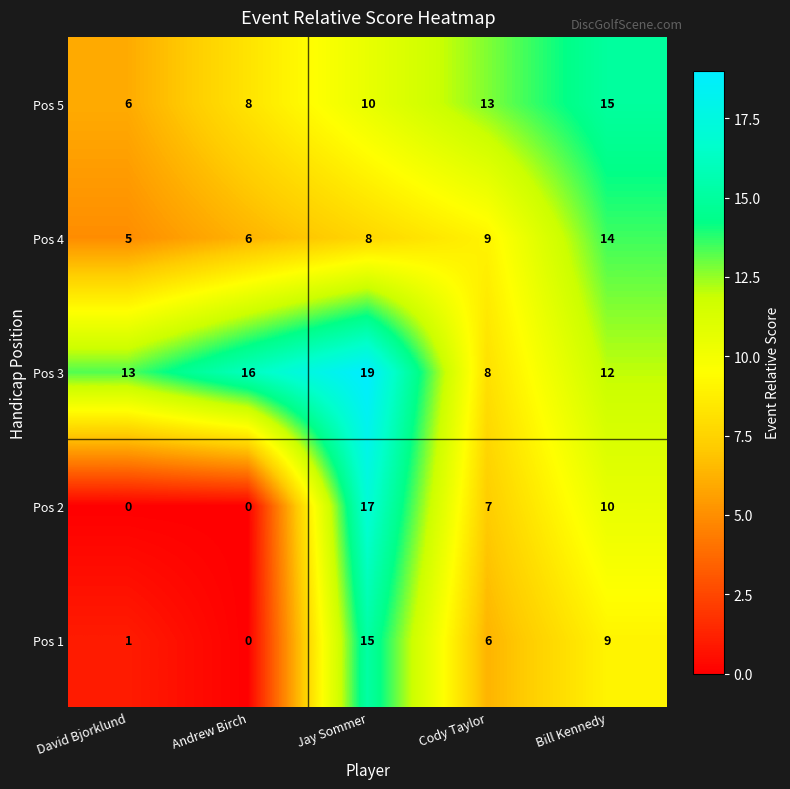

At Cody Taylor, list the series in order from smallest to largest.

Pos 1, Pos 2, Pos 3, Pos 4, Pos 5